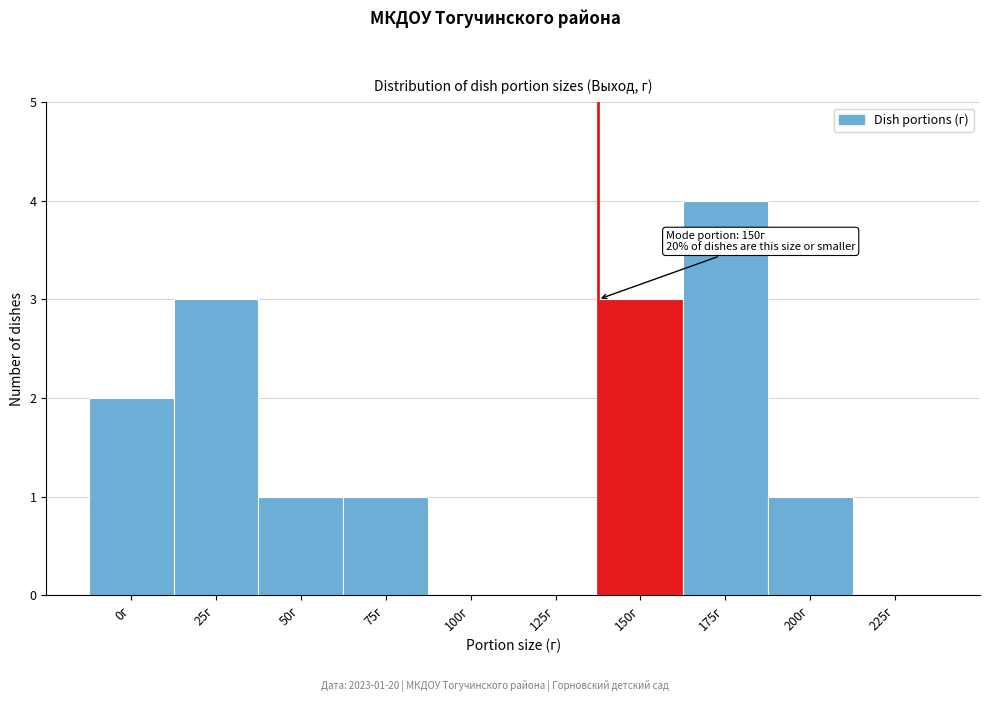

Reading left to right, list all the values displayed in this chart.

0г=2	25г=3	50г=1	75г=1	100г=0	125г=0	150г=3	175г=4	200г=1	225г=0